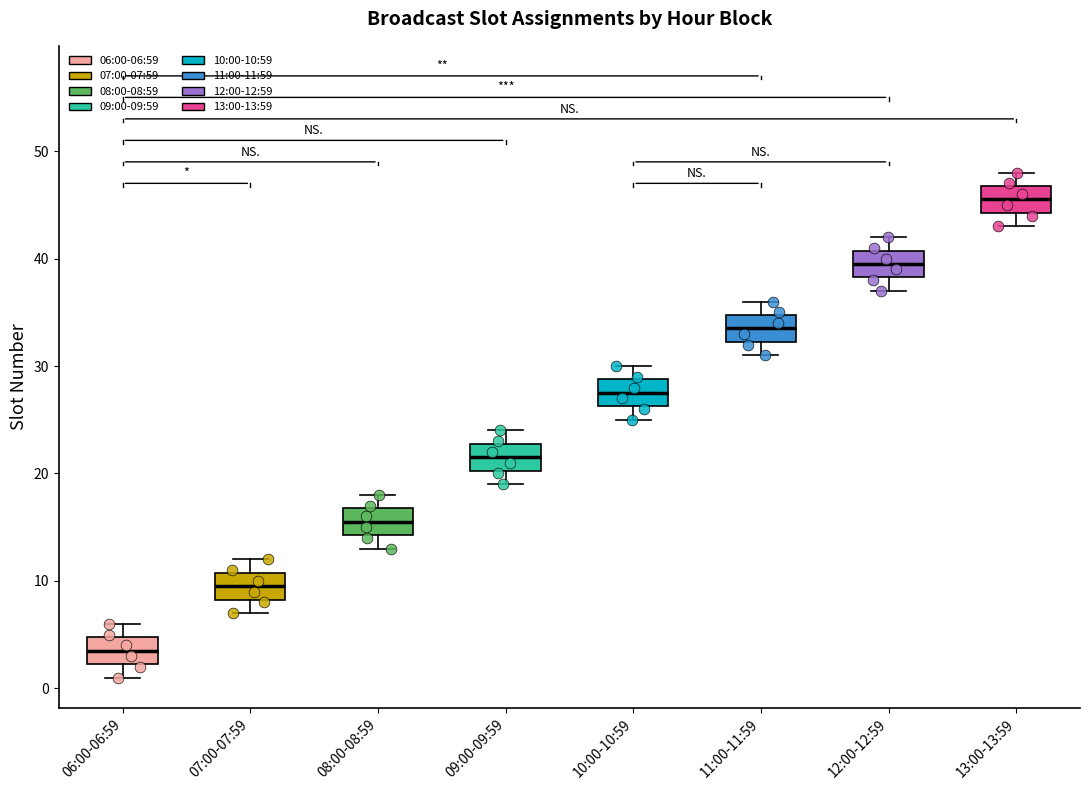

Reading left to right, read every box against the y-axis: the position of its median line, the range the box covers, and the ends of its whiskers. The values are not printed on the chart, so give them approximately, as read against the axis.

06:00-06:59: median 4, box 2 to 5, whiskers 1 to 6
07:00-07:59: median 10, box 8 to 11, whiskers 7 to 12
08:00-08:59: median 16, box 14 to 17, whiskers 13 to 18
09:00-09:59: median 22, box 20 to 23, whiskers 19 to 24
10:00-10:59: median 28, box 26 to 29, whiskers 25 to 30
11:00-11:59: median 34, box 32 to 35, whiskers 31 to 36
12:00-12:59: median 40, box 38 to 41, whiskers 37 to 42
13:00-13:59: median 46, box 44 to 47, whiskers 43 to 48